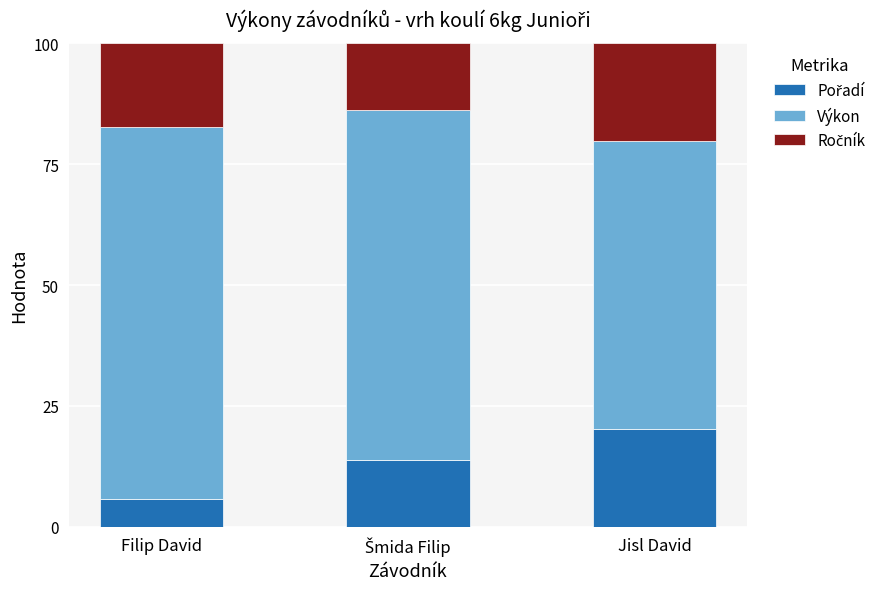

What is the difference between the maximum and second lowest values in the Ročník series?

2.9